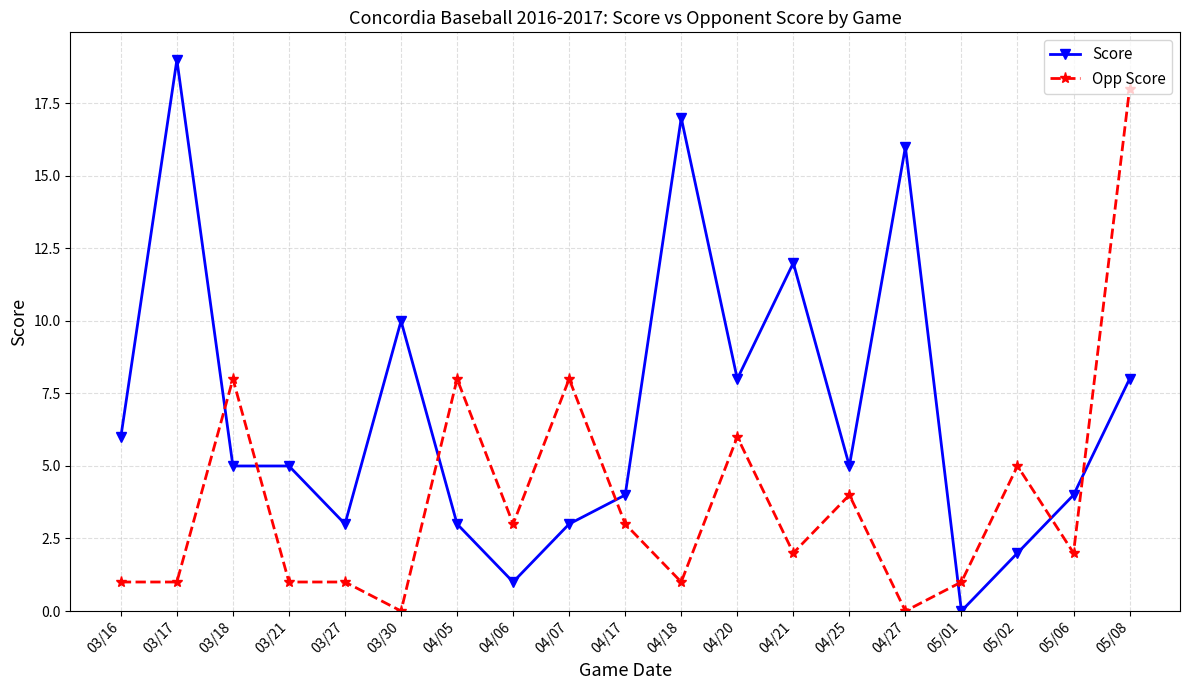

The value of Score at 03/27 is 3. True or false?

True